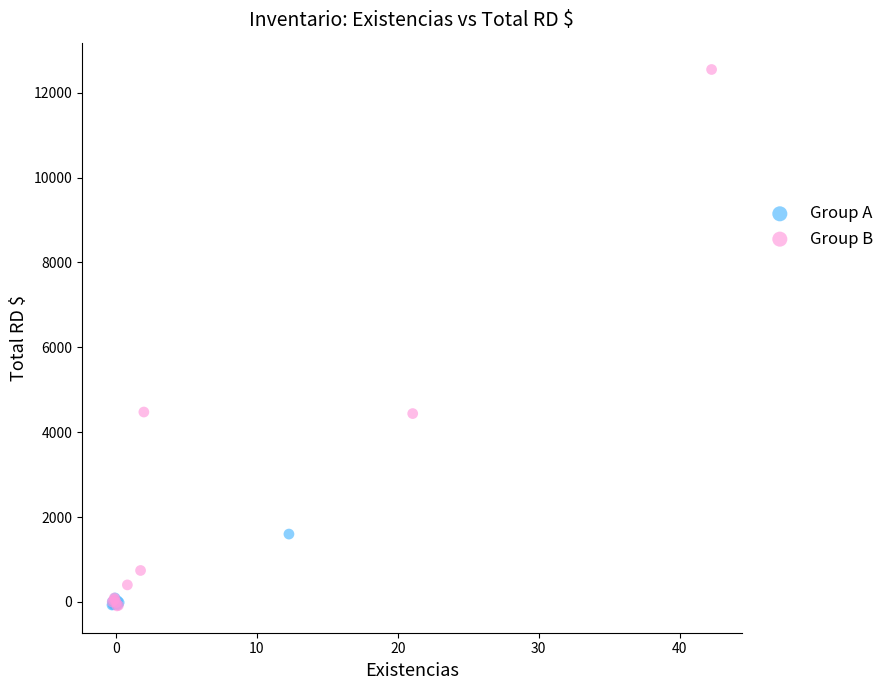

Which series has the widest spread of Y values?

Group B